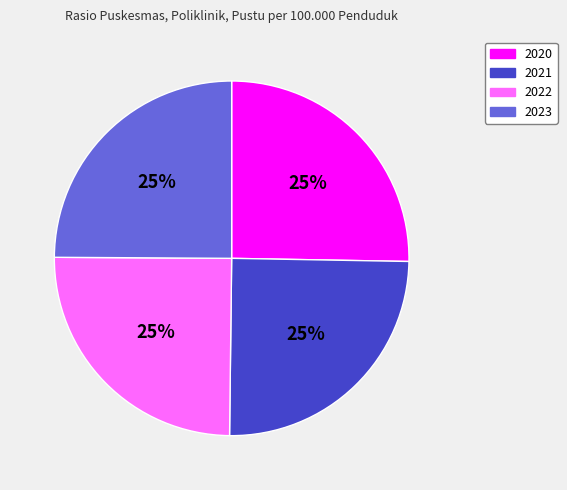

How many slices are in this pie chart?

4